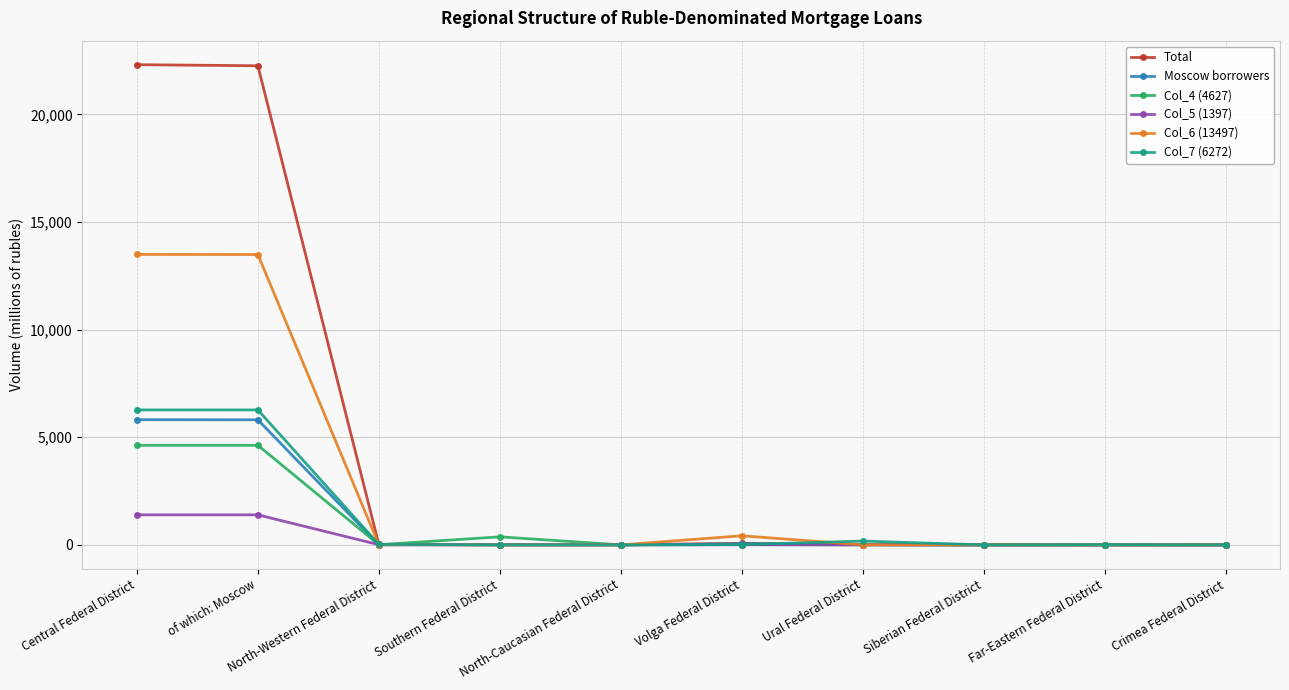

Is the value of Col_7 (6272) at North-Western Federal District greater than the value of Total at of which: Moscow?

No